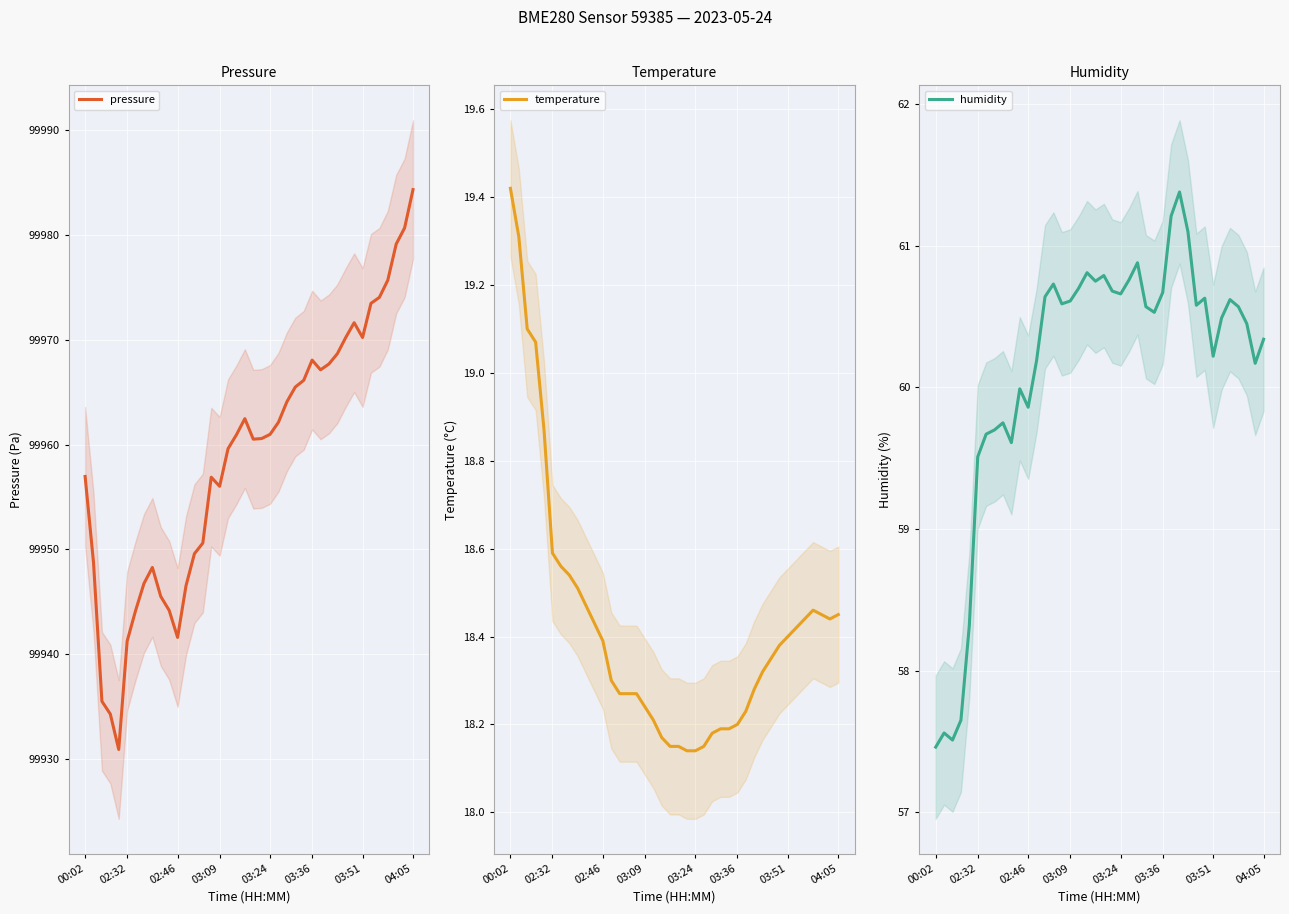

Rank the series by their maximum value, from highest to lowest.

pressure, humidity, temperature